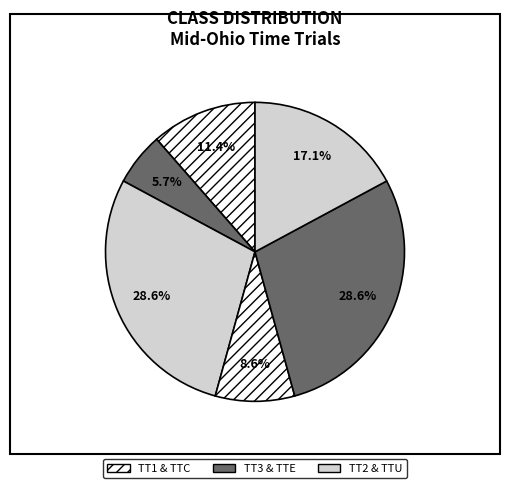

How many slices are in this pie chart?

6